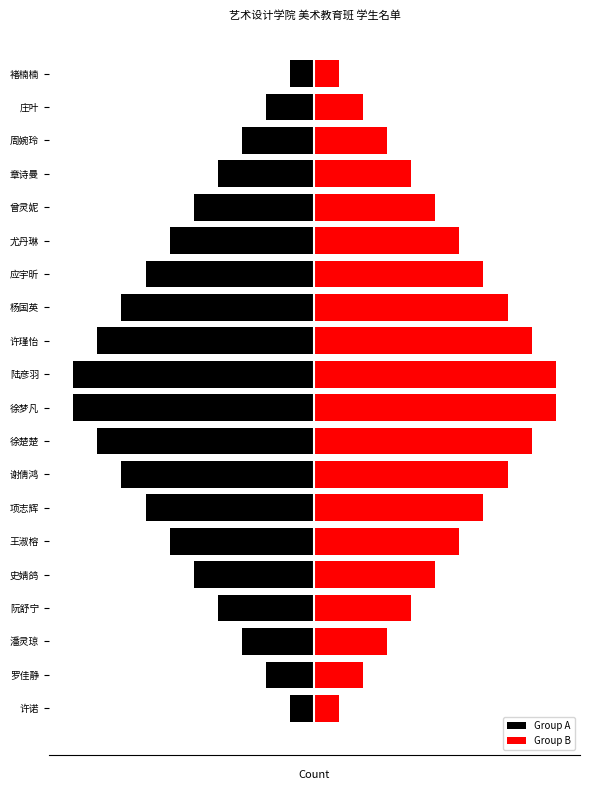

What is the approximate value of Group A at 庄叶?

-2